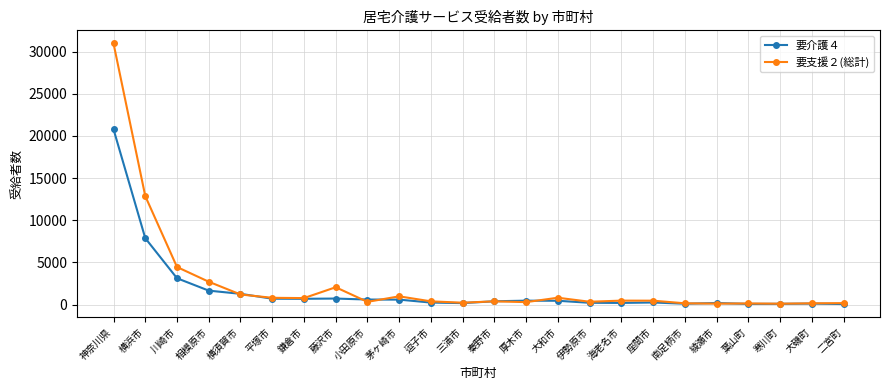

At which category is the sum across all series the highest?

神奈川県